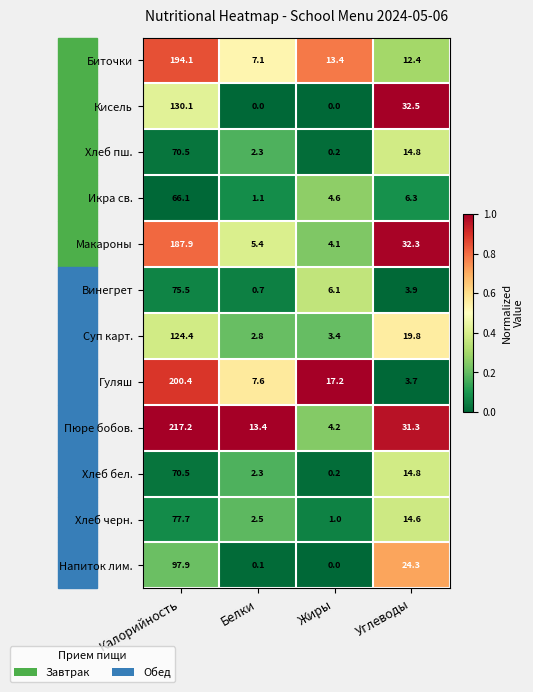

Which category has the highest value in the Суп карт. series?

Калорийность